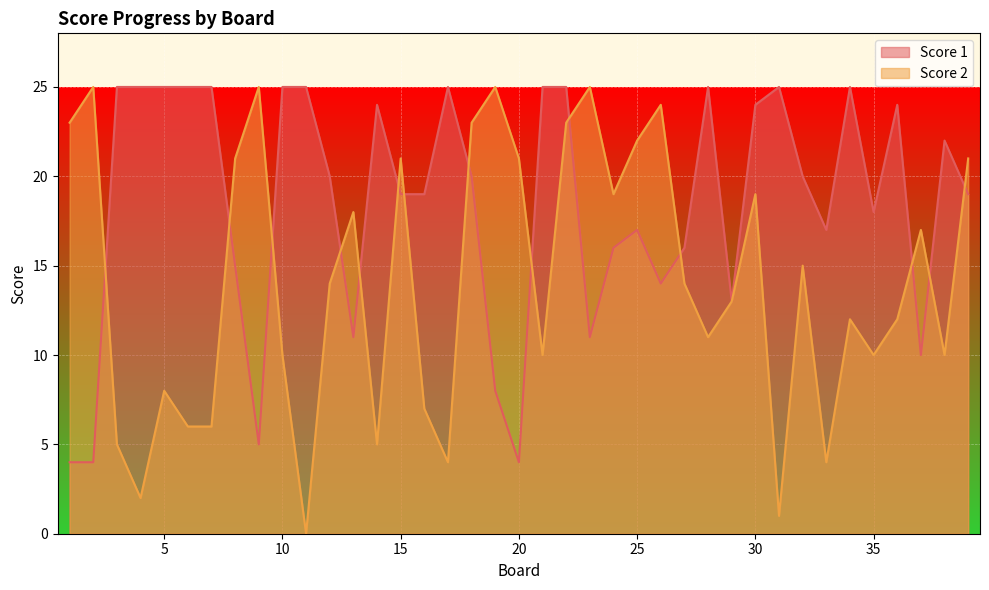

What is the difference between the highest and lowest values at 12?

6